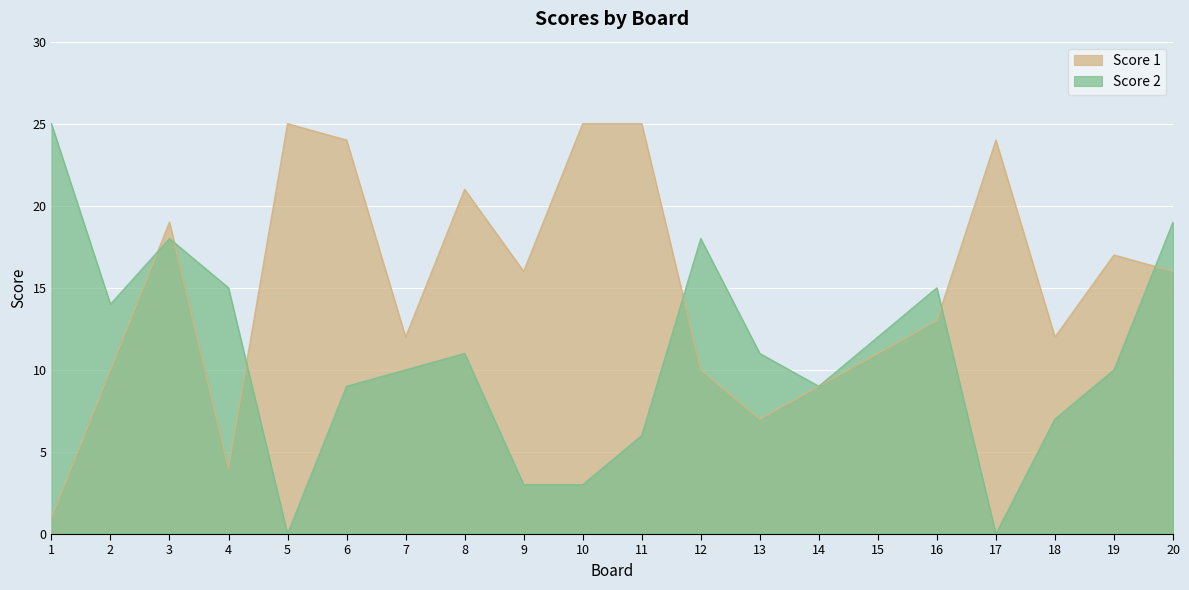

The Score 1 series shows 35 at 10. True or false?

False